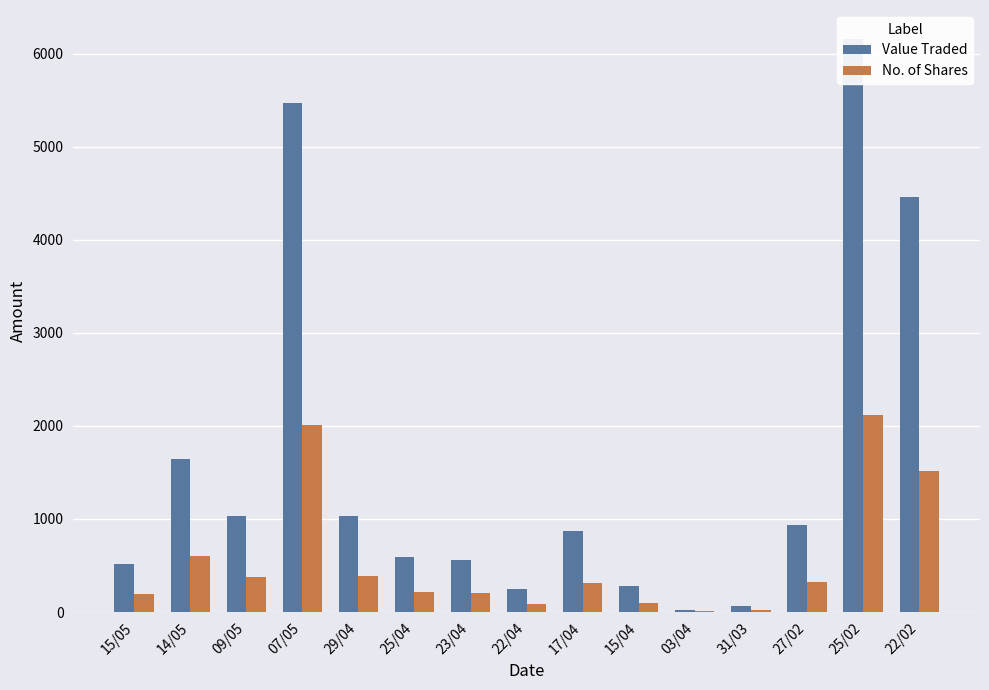

At how many categories does at least one series exceed 516?

10